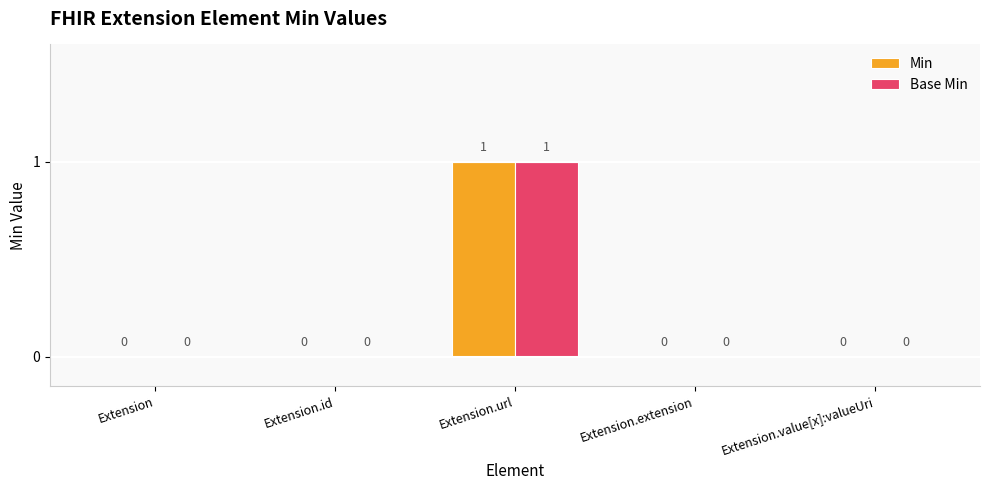

How many Min values are between 0 and 1?

5